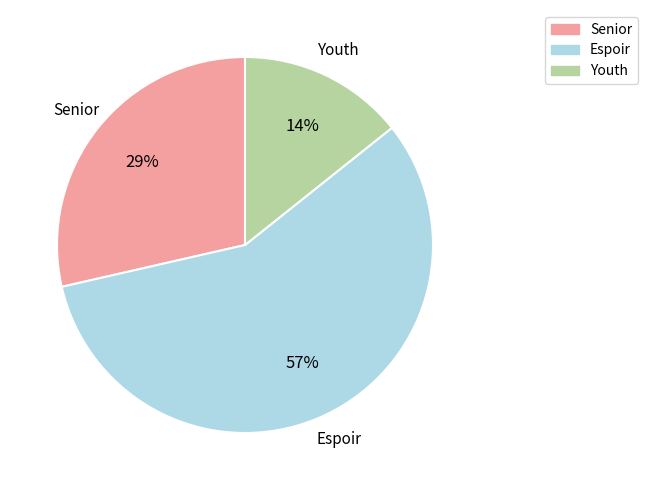

Which slice is the largest?

Espoir